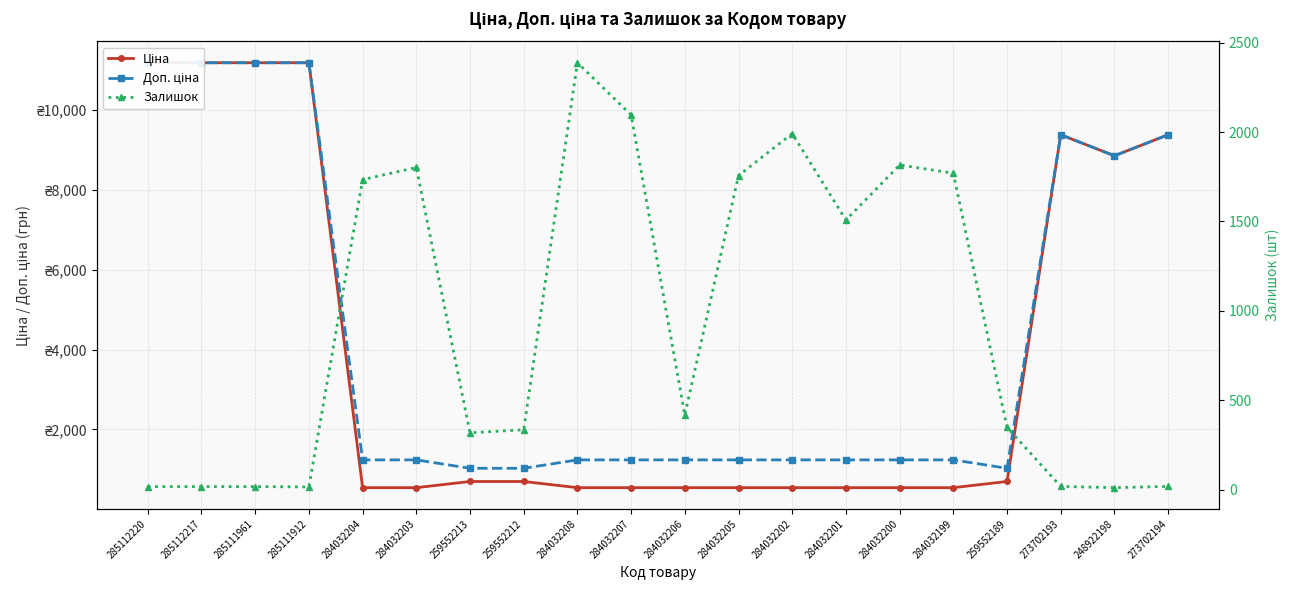

True or false: Ціна and Доп. ціна cross at least once.

False